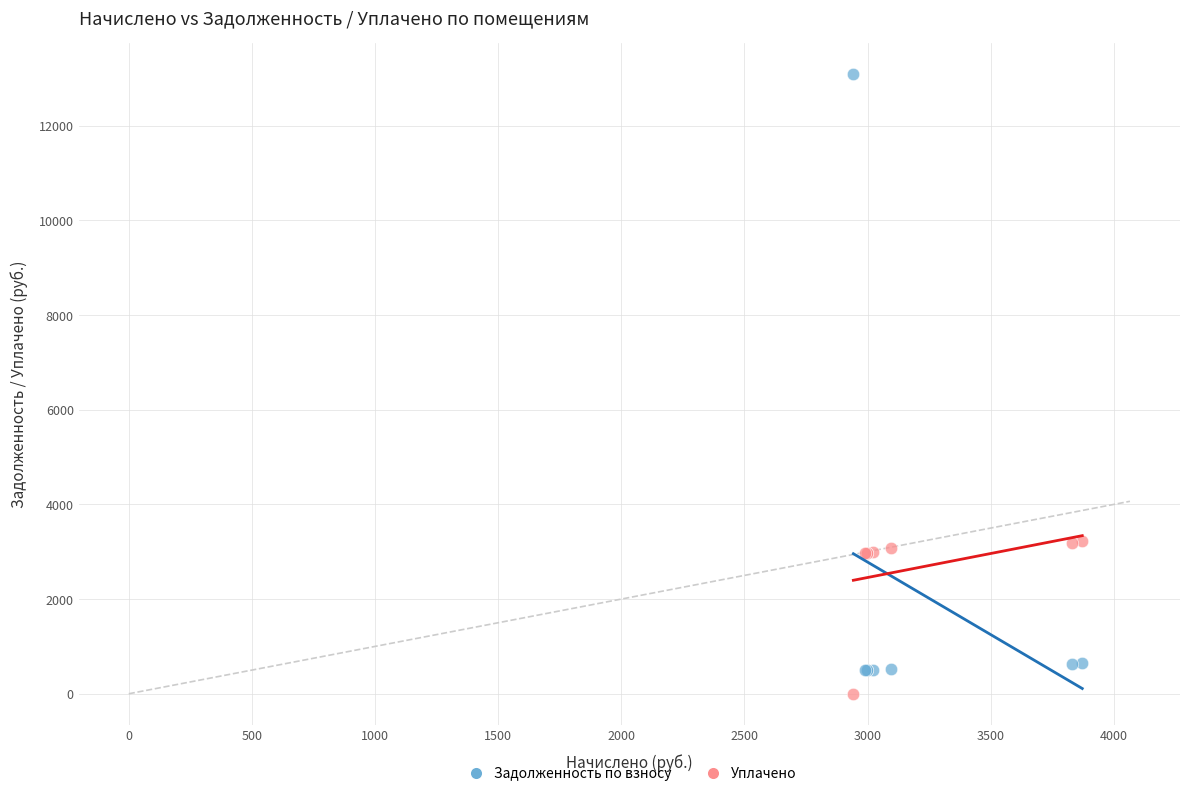

Which series contains the highest Y value?

Задолженность по взносу